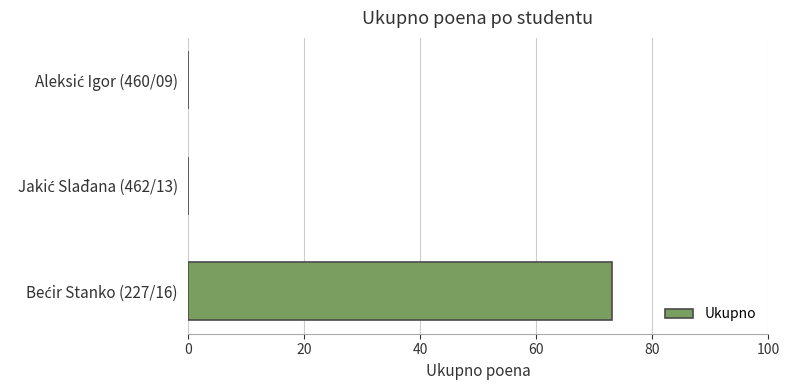

What is the sum of all values?

73